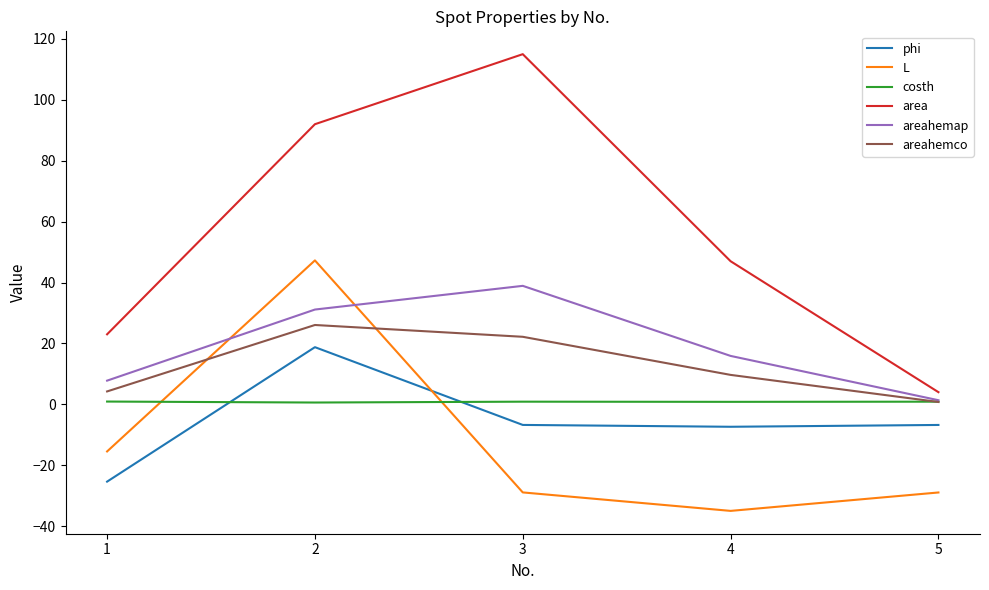

Between 4 and 5, which series saw the biggest shift?

area